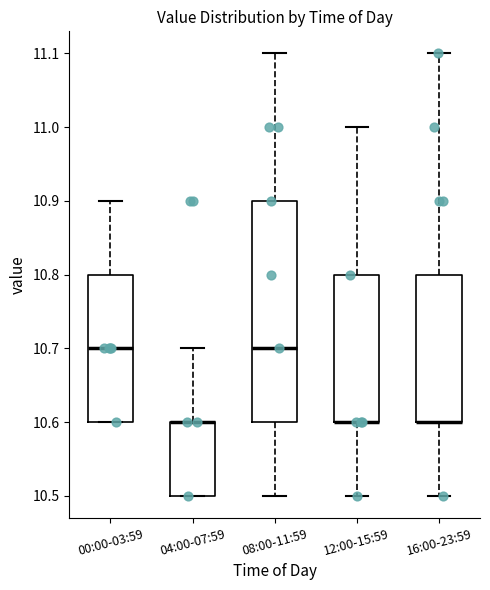

Where does the lower whisker of the box for 16:00-23:59 end on the y-axis? The values are not printed on the chart, so give them approximately, as read against the axis.

10.5